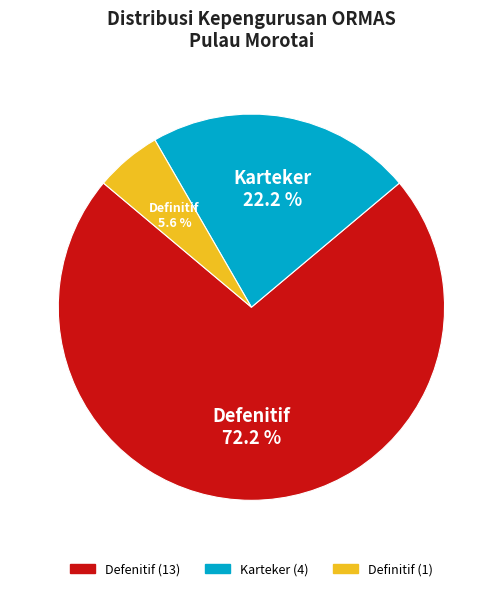

What is the total percentage of Definitif and Defenitif?

77.8%